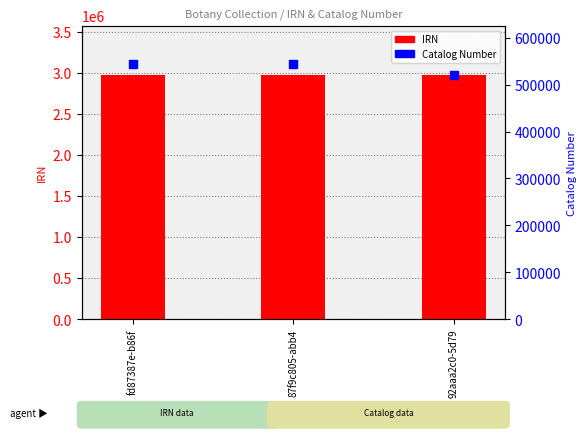

Which series has the largest Y range (max minus min)?

Catalog Number